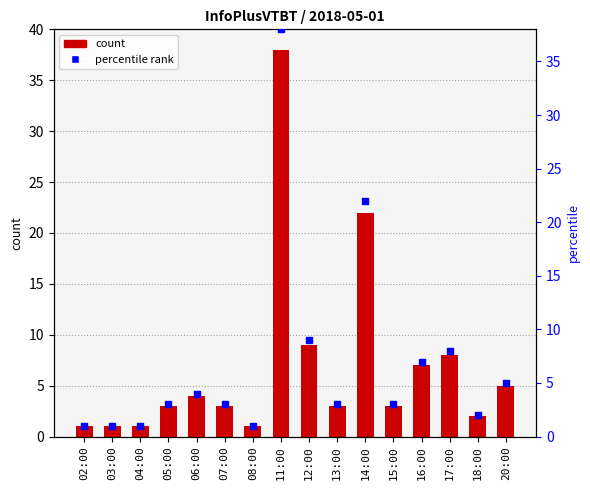

Is the value of col_3 at 20:00 greater than the value of percentile rank at 12:00?

No